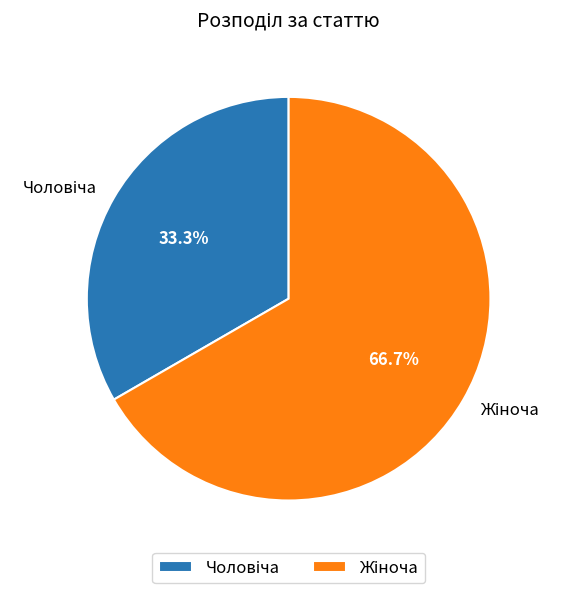

Is there a majority slice in this chart?

Yes